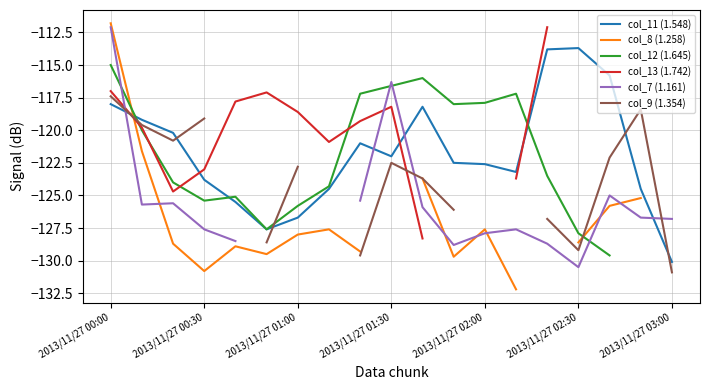

True or false: col_12 (1.645) has more than 1 points higher than both neighbors.

True